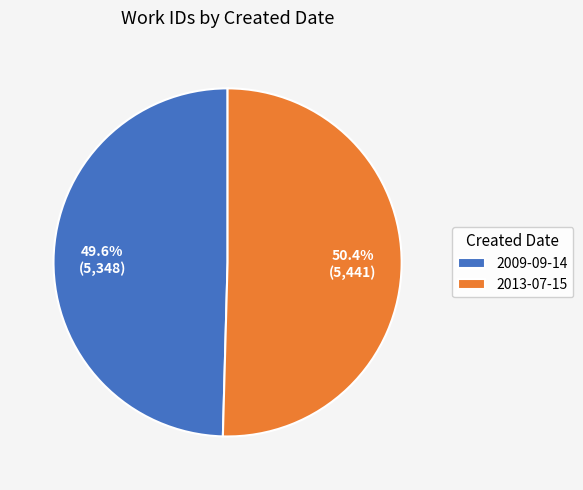

Approximately how many times larger is the value at 2013-07-15 compared to 2009-09-14?

1.0